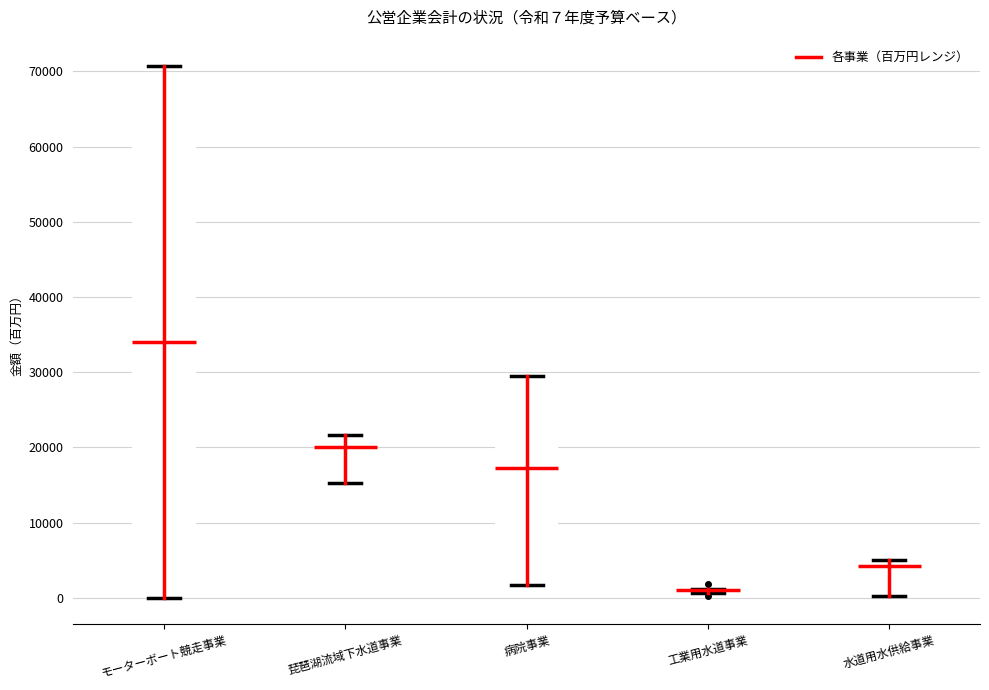

Comparing the boxes themselves (not the whiskers), which one is the tallest?

モーターボート競走事業